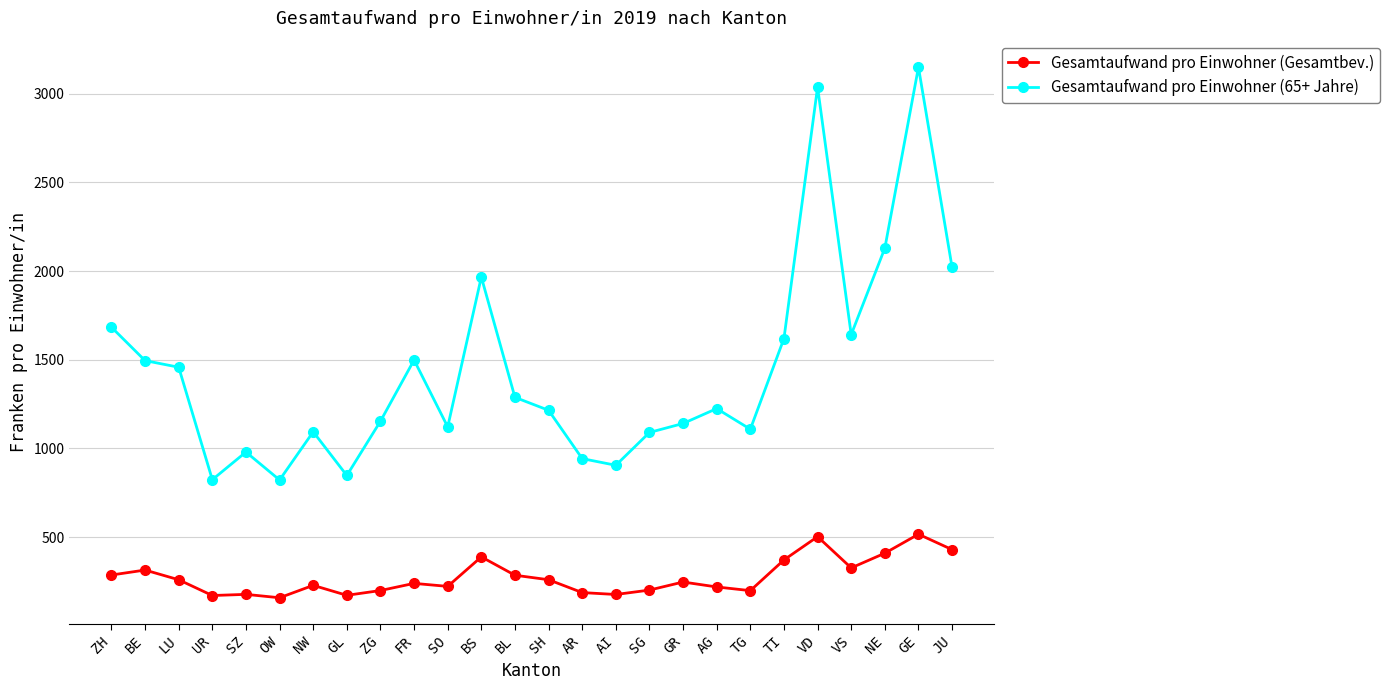

True or false: Gesamtaufwand pro Einwohner (Gesamtbev.) and Gesamtaufwand pro Einwohner (65+ Jahre) intersect in this chart.

False